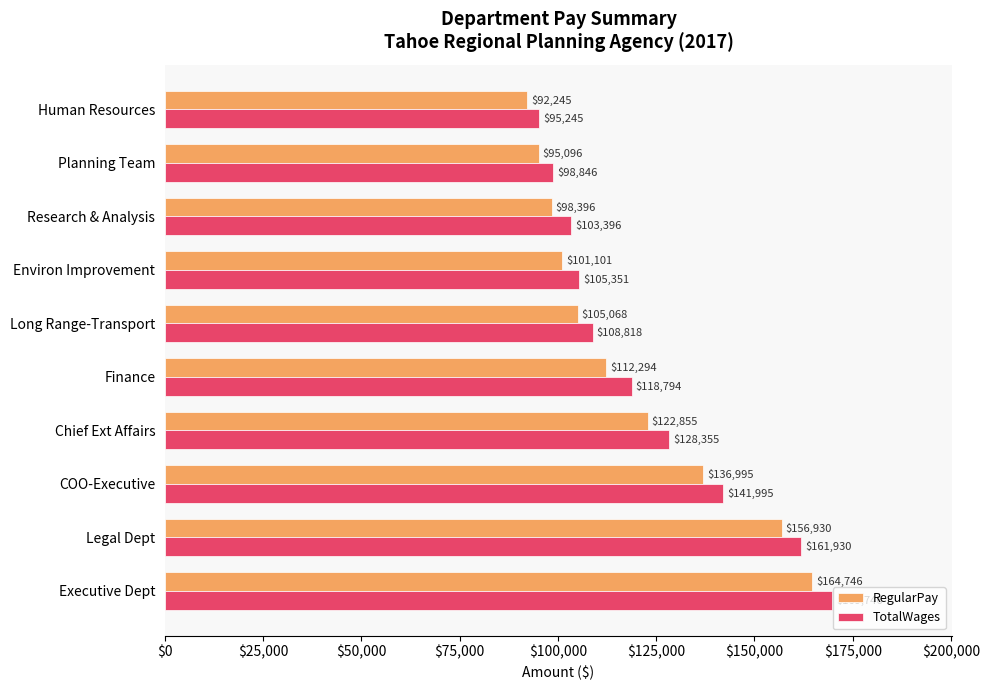

What is the difference between the maximum and minimum values in the TotalWages series?

74501